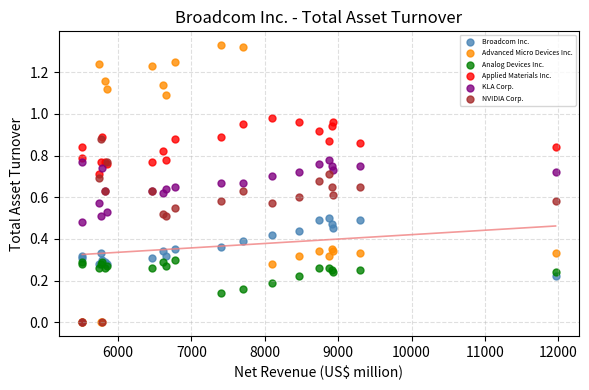

Which series contains the highest Y value?

Advanced Micro Devices Inc.